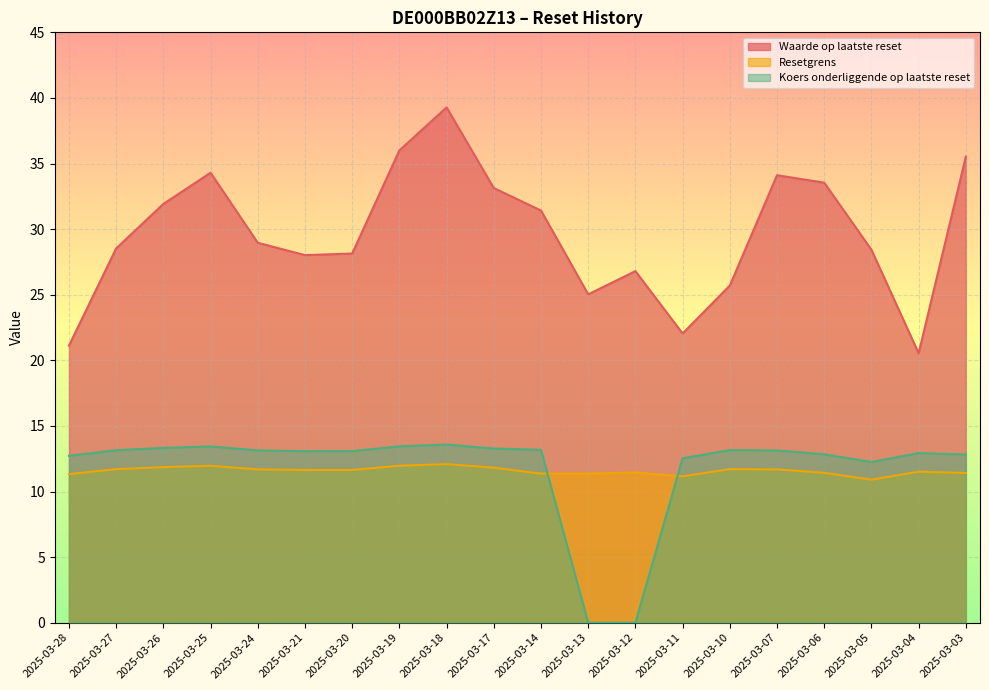

True or false: Koers onderliggende op laatste reset and Waarde op laatste reset intersect in this chart.

False